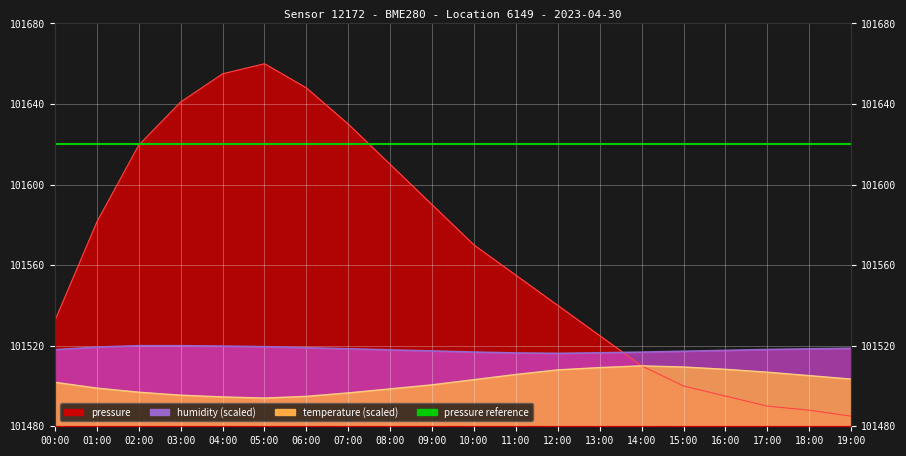

Is the value of humidity at 16:00 greater than the value of pressure at 10:00?

No